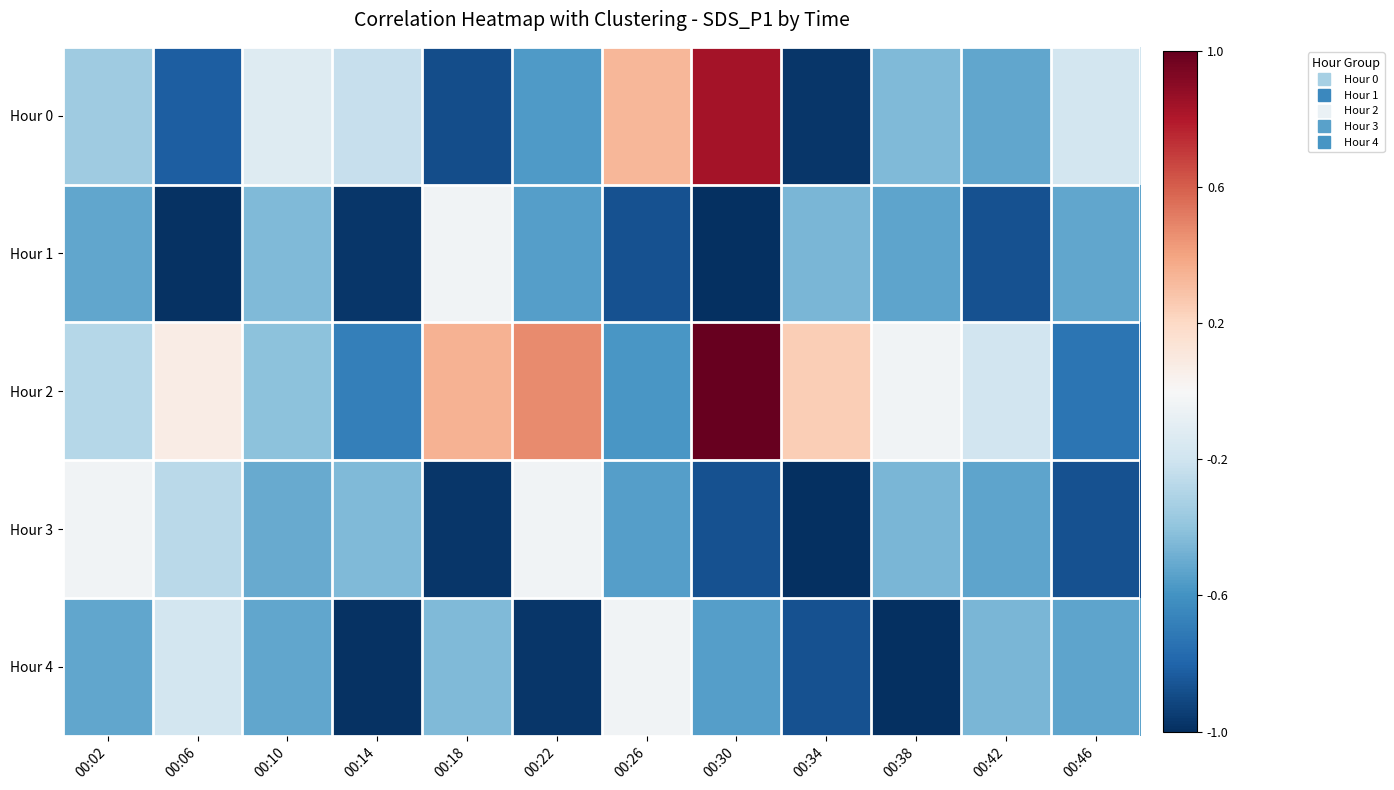

How many categories are shown in the chart?

12